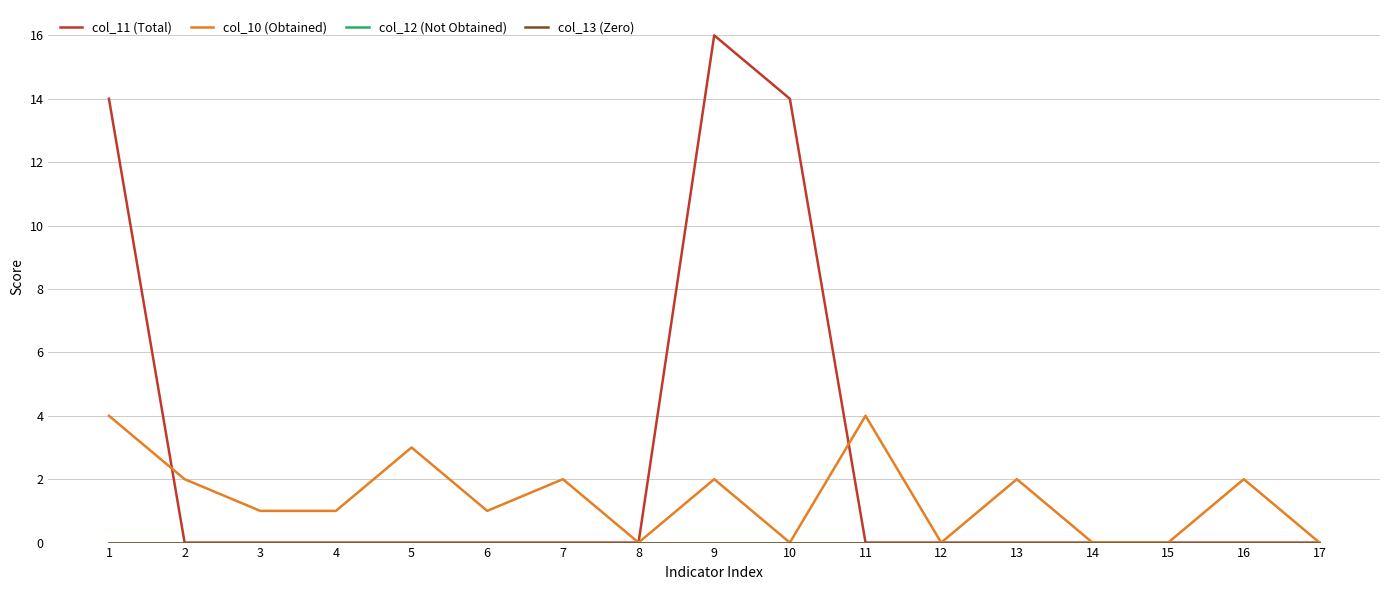

Which series has the widest spread of values?

col_11 (Total)